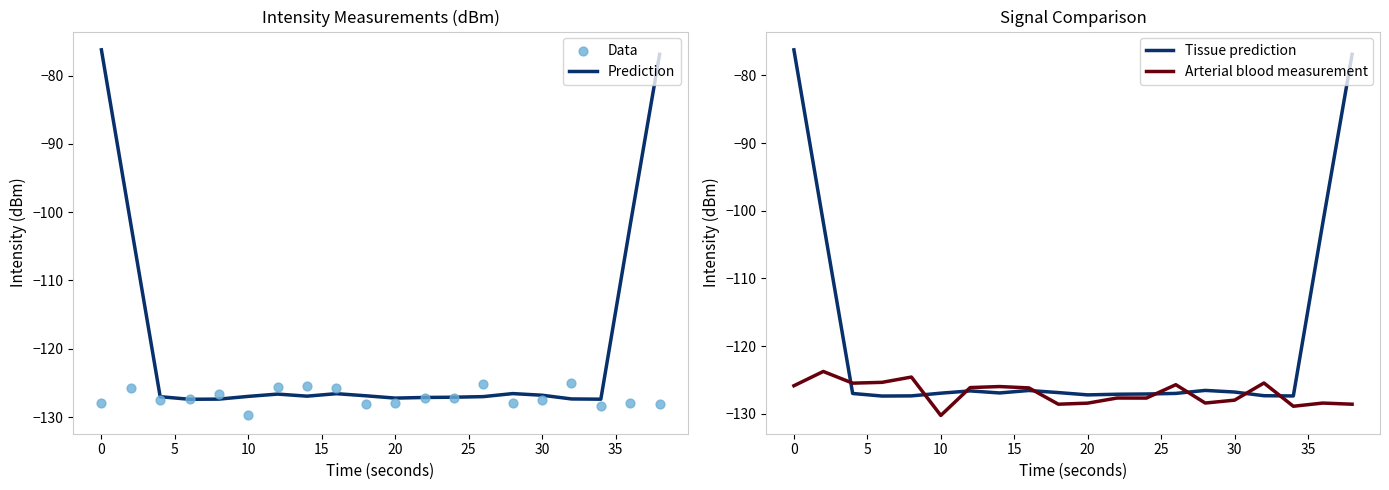

Which series contains the highest Y value?

Prediction